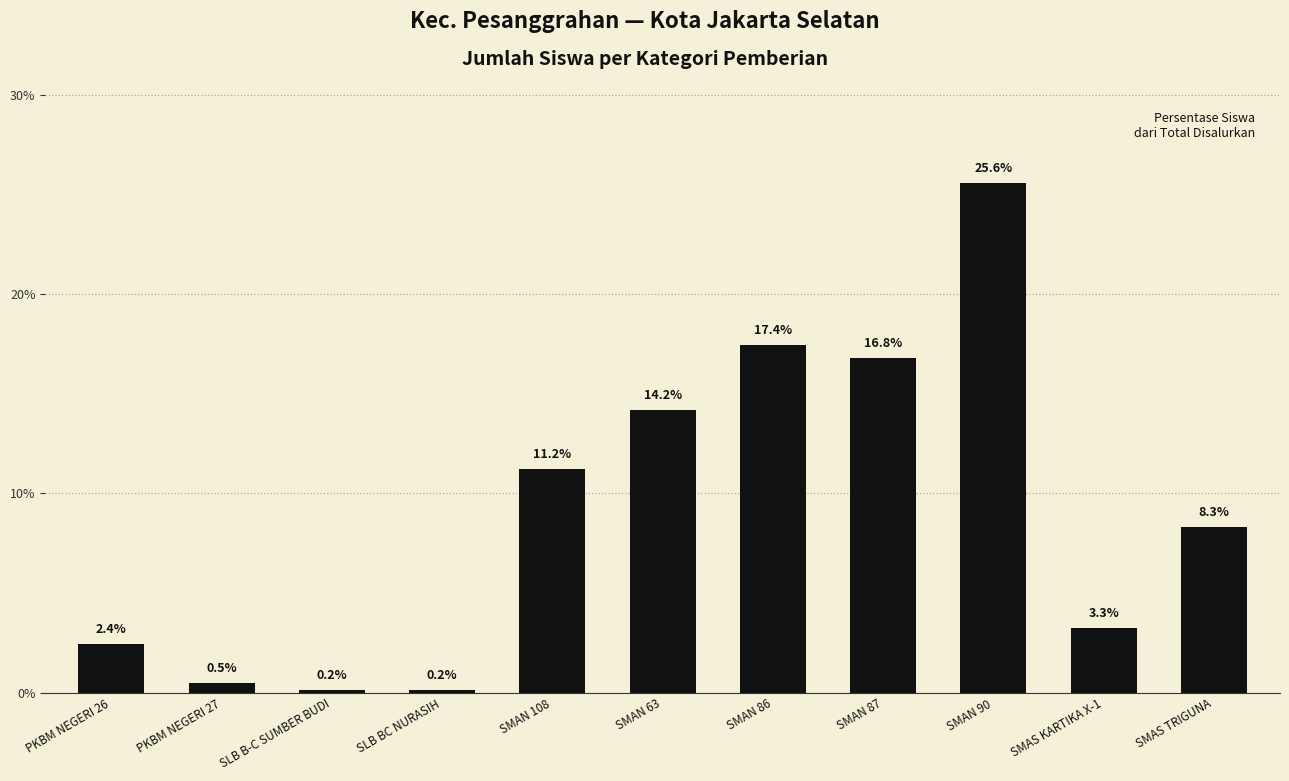

What is the label of the 10th bar from the left?

SMAS KARTIKA X-1